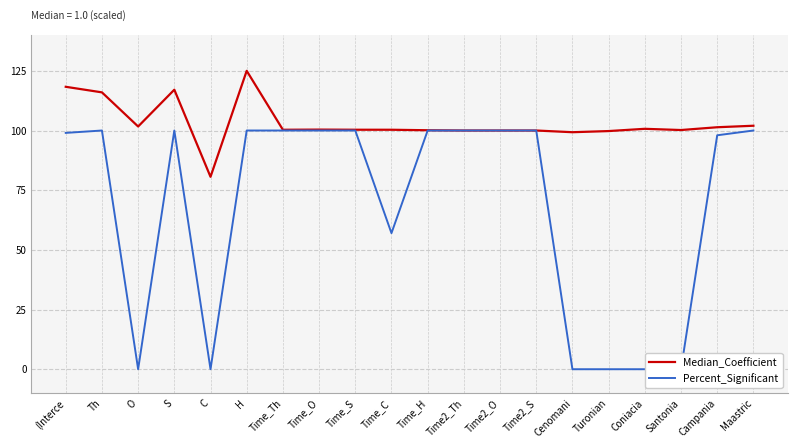

What is the label of the 16th point from the right?

C